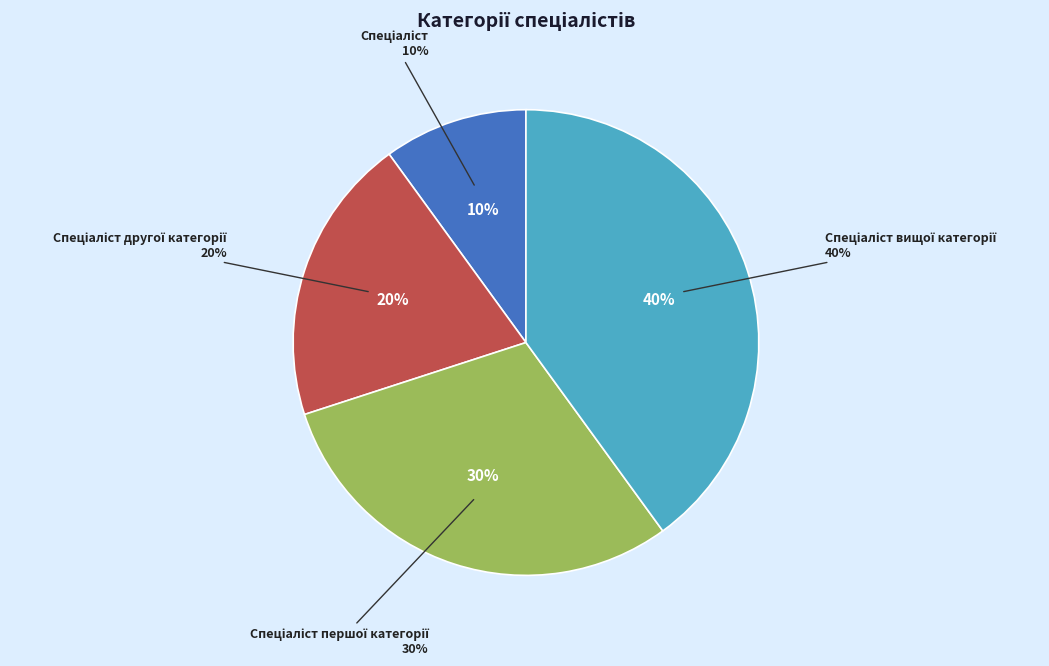

Is there a majority slice in this chart?

No